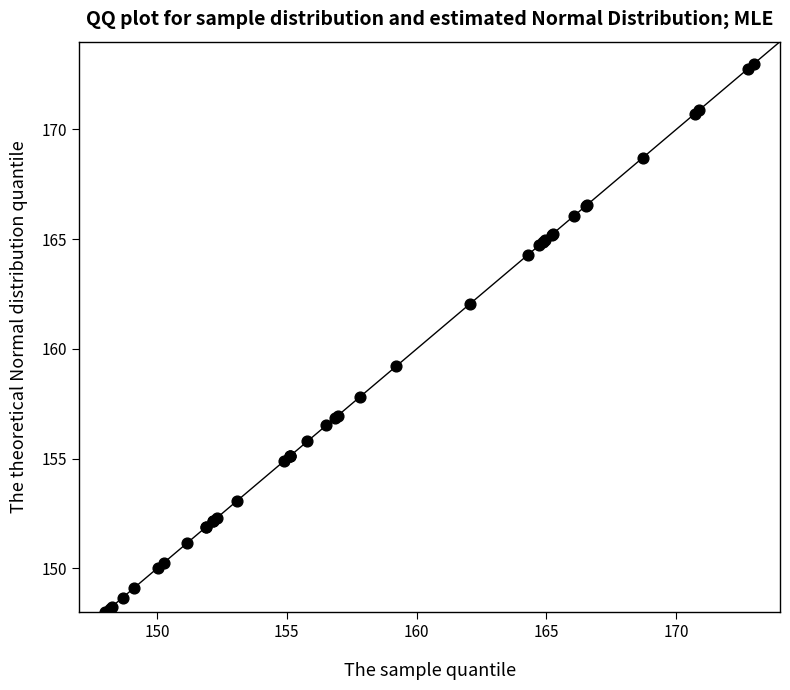

What Y value in the scatter plot is closest to 160?

159.2